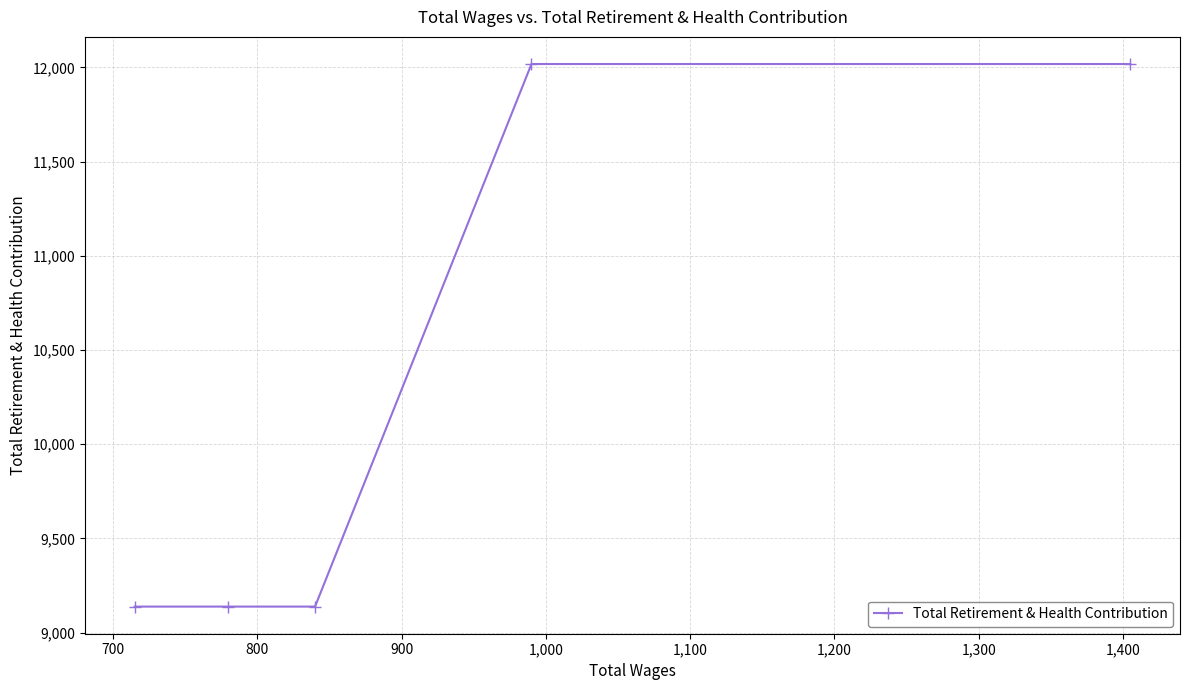

What is the value of the 3rd point from the left?

9138